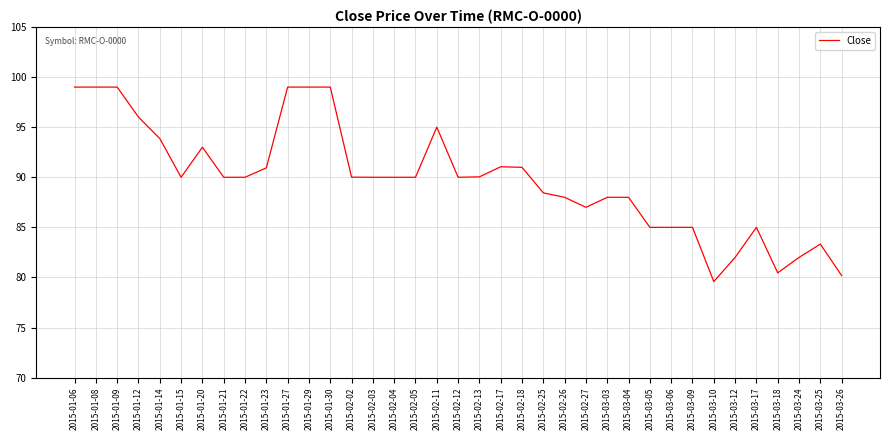

Which category has the lowest value across all series?

2015-03-10